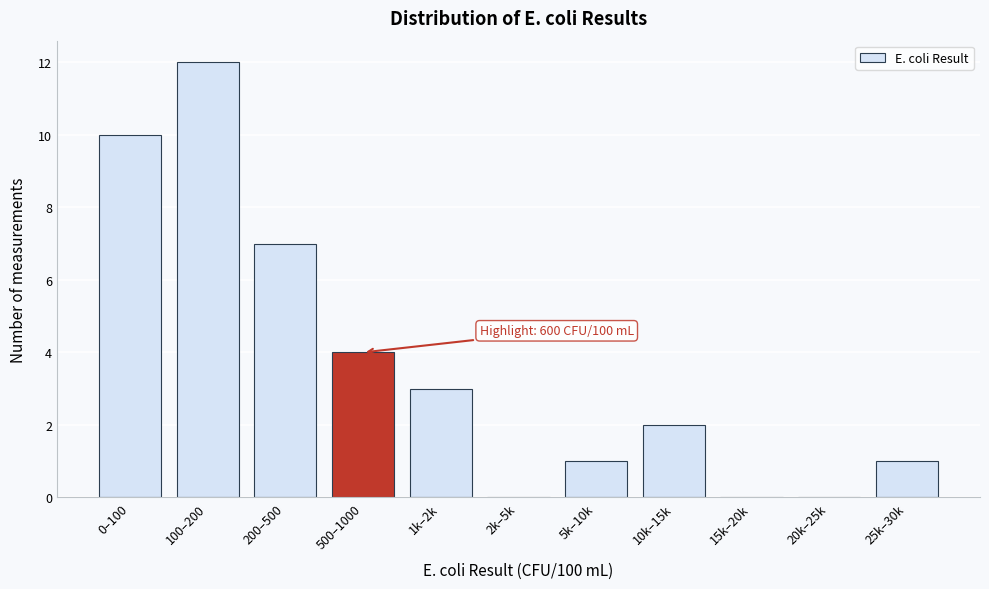

Reading left to right, transcribe all the data shown in this chart.

0–100=10	100–200=12	200–500=7	500–1000=4	1k–2k=3	2k–5k=0	5k–10k=1	10k–15k=2	15k–20k=0	20k–25k=0	25k–30k=1